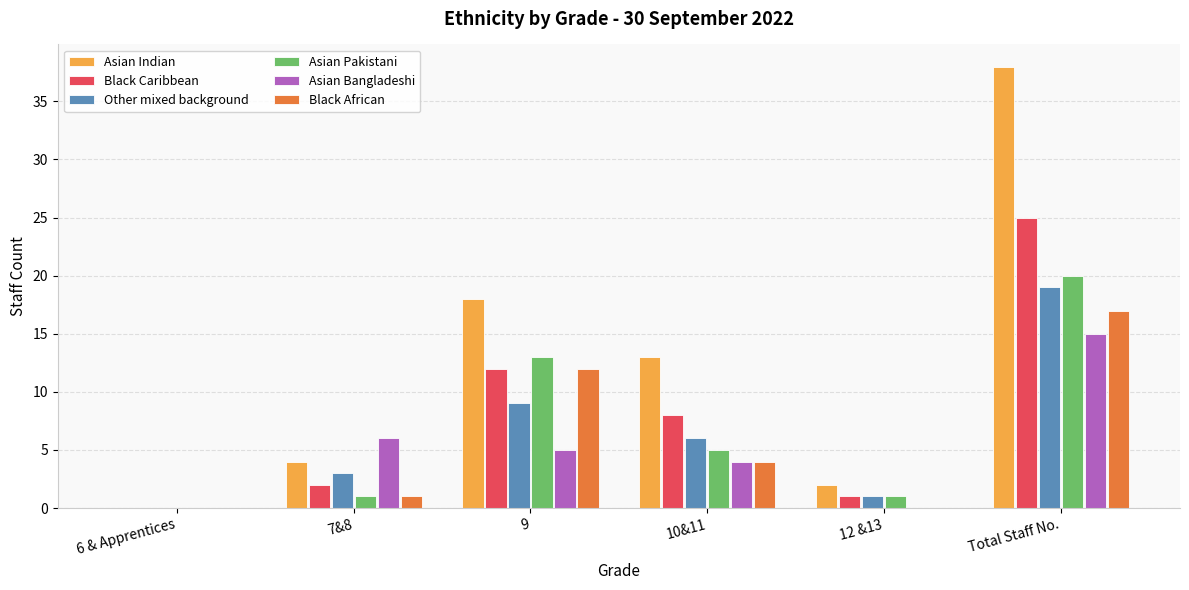

What is the sum of the Black Caribbean values at 12 &13 and 6 & Apprentices?

1